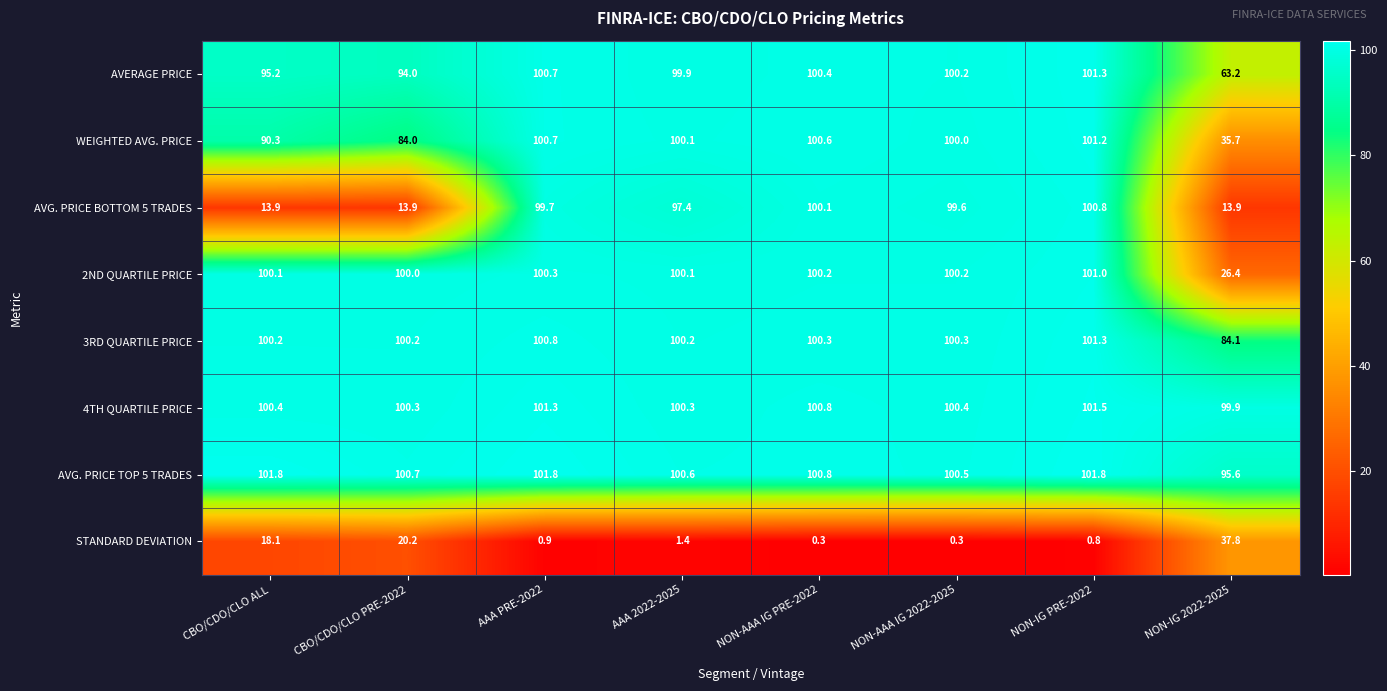

Rank the series at CBO/CDO/CLO ALL from lowest to highest value.

AVG. PRICE BOTTOM 5 TRADES, STANDARD DEVIATION, WEIGHTED AVG. PRICE, AVERAGE PRICE, 2ND QUARTILE PRICE, 3RD QUARTILE PRICE, 4TH QUARTILE PRICE, AVG. PRICE TOP 5 TRADES